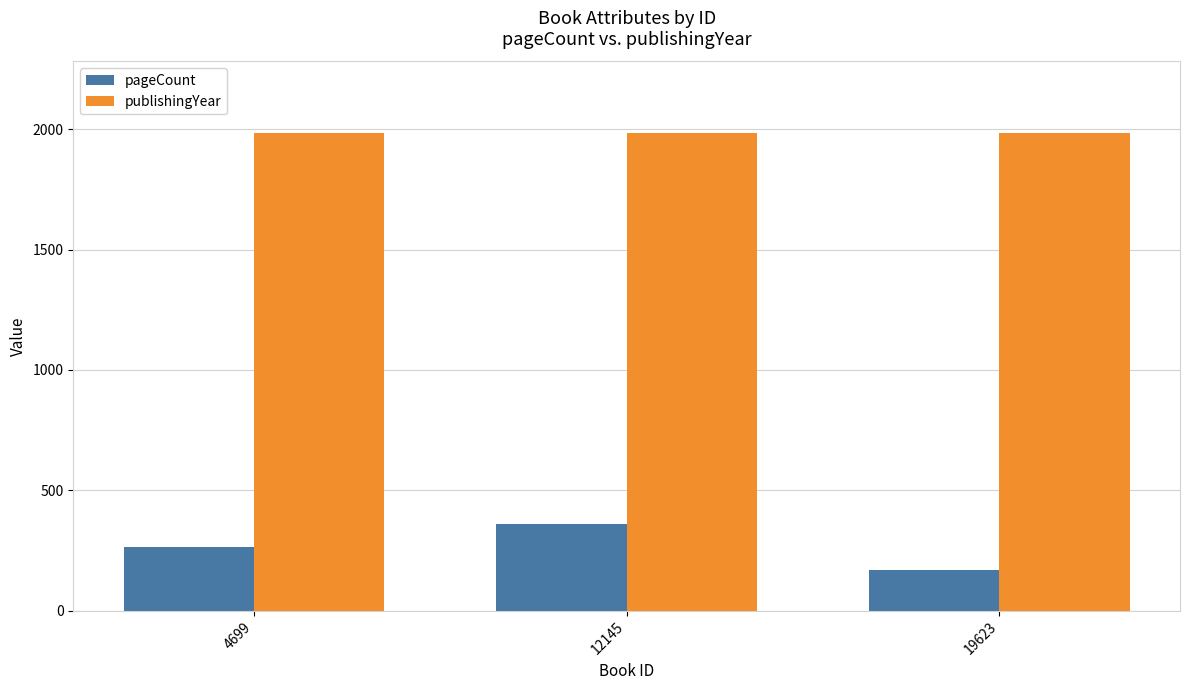

Which series has the largest total across all categories?

publishingYear